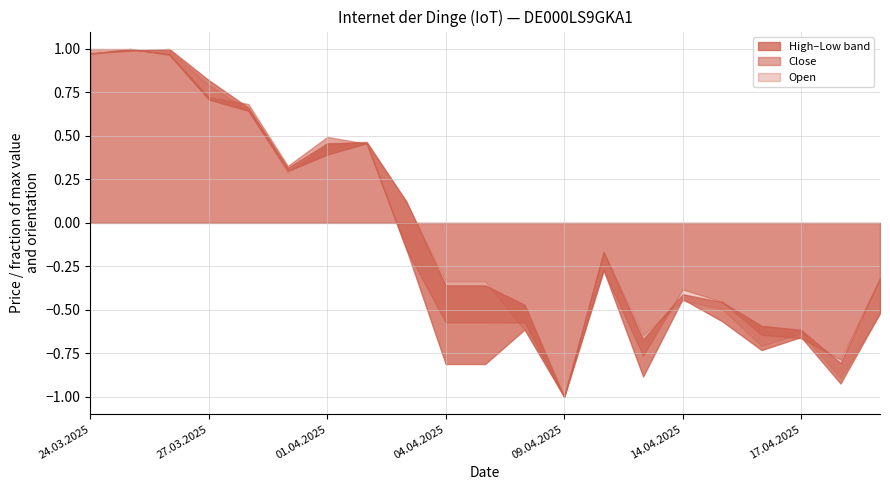

Reading left to right, transcribe all the data shown in this chart.

Open: 24.03.2025=213033	25.03.2025=213660	26.03.2025=213504	27.03.2025=209433	28.03.2025=206523	31.03.2025=199164	01.04.2025=202449	02.04.2025=202824	03.04.2025=195725	04.04.2025=186445	07.04.2025=186445	08.04.2025=180757	09.04.2025=172932	10.04.2025=189863	11.04.2025=180155	14.04.2025=184184	15.04.2025=183199	16.04.2025=178890	17.04.2025=180365	22.04.2025=175142	23.04.2025=182643
High: 24.03.2025=213415	25.03.2025=213711	26.03.2025=213916	27.03.2025=210283	28.03.2025=207111	31.03.2025=200088	01.04.2025=202958	02.04.2025=203065	03.04.2025=196239	04.04.2025=186447	07.04.2025=186447	08.04.2025=184196	09.04.2025=173506	10.04.2025=190330	11.04.2025=180155	14.04.2025=185418	15.04.2025=184514	16.04.2025=181754	17.04.2025=181274	22.04.2025=177422	23.04.2025=187273
Low: 24.03.2025=212407	25.03.2025=212957	26.03.2025=212289	27.03.2025=207118	28.03.2025=205822	31.03.2025=198886	01.04.2025=200770	02.04.2025=202080	03.04.2025=189918	04.04.2025=176617	07.04.2025=176617	08.04.2025=180605	09.04.2025=172835	10.04.2025=187444	11.04.2025=175178	14.04.2025=184114	15.04.2025=181552	16.04.2025=178227	17.04.2025=179726	22.04.2025=174374	23.04.2025=182500
Close: 24.03.2025=212990	25.03.2025=212980	26.03.2025=212405	27.03.2025=207438	28.03.2025=206658	31.03.2025=199540	01.04.2025=202870	02.04.2025=202097	03.04.2025=189980	04.04.2025=181561	07.04.2025=181561	08.04.2025=181530	09.04.2025=172999	10.04.2025=187553	11.04.2025=177732	14.04.2025=185353	15.04.2025=183931	16.04.2025=180130	17.04.2025=179731	22.04.2025=177278	23.04.2025=186619